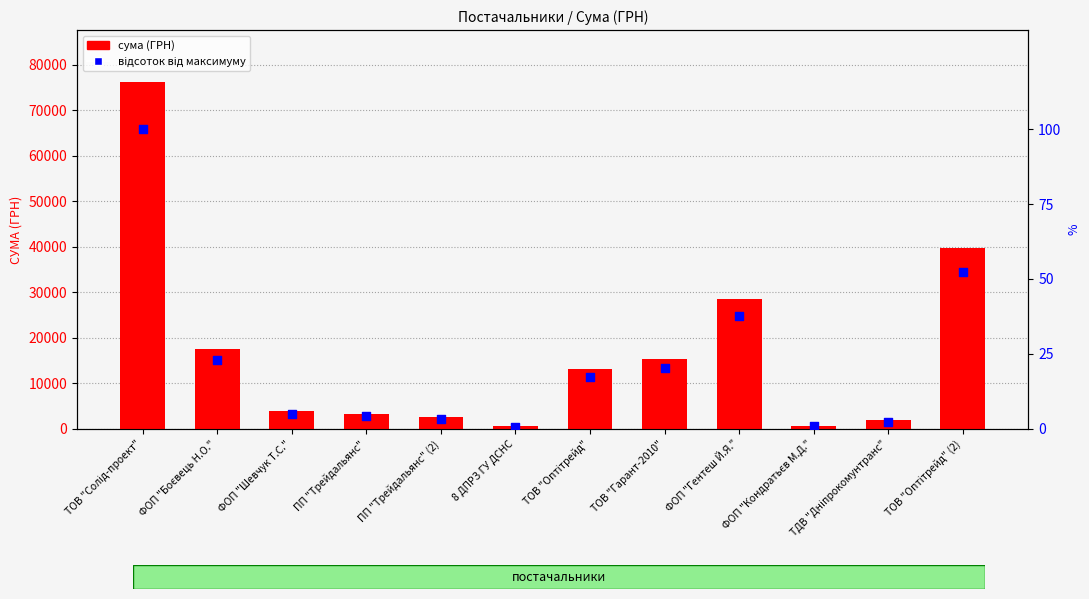

Is the value of сума (ГРН) at ТОВ "Оптітрейд" (2) greater than the value of відсоток від максимуму at ТОВ "Оптітрейд"?

Yes